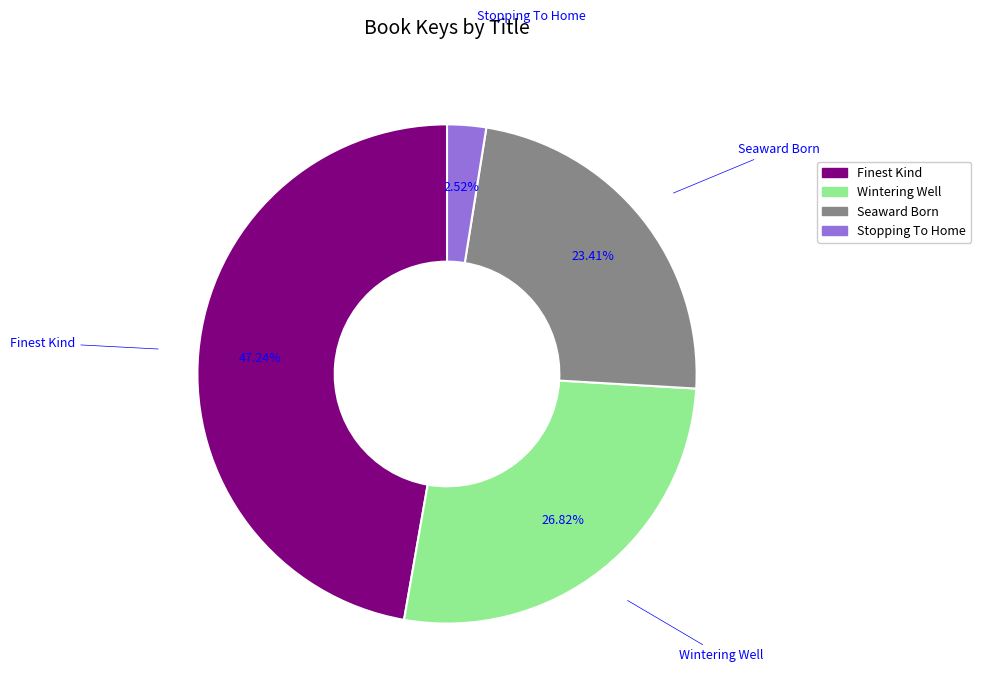

Is there any slice that represents more than half of the pie?

No